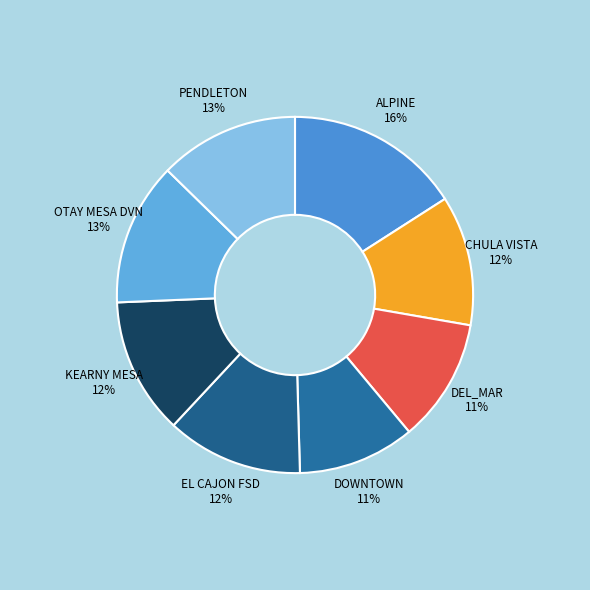

What percentage is the EL CAJON FSD slice, to the nearest percent?

12%